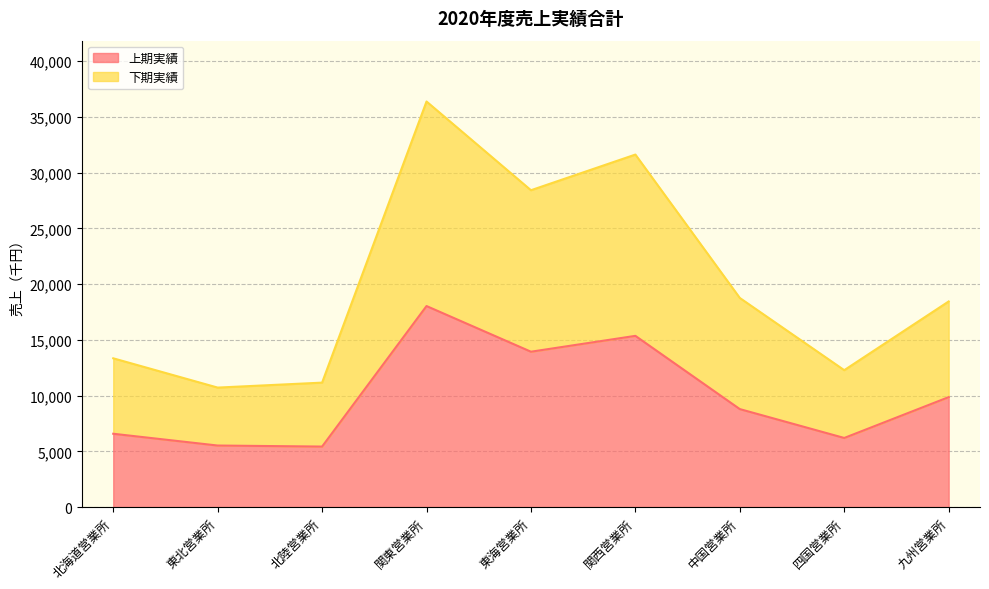

At which category does 上期実績 reach its first local peak?

関東営業所